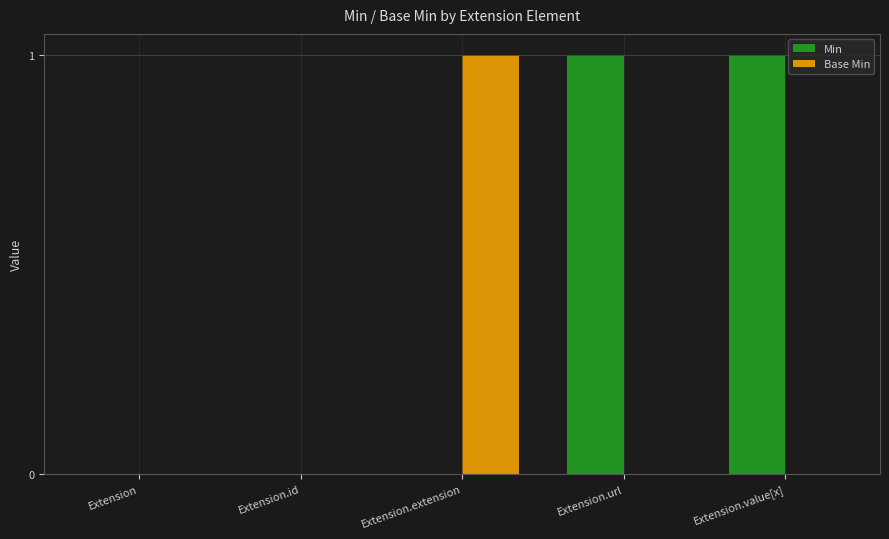

What are all the series names shown in the legend?

Min, Base Min